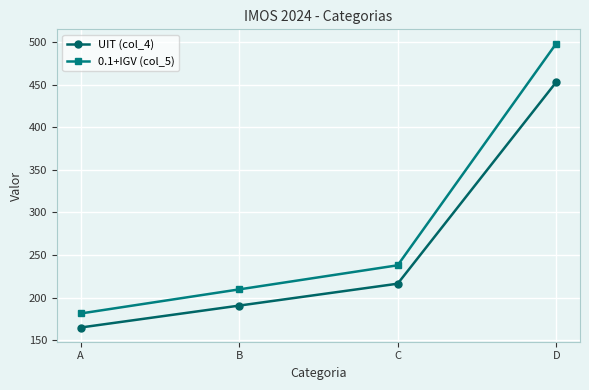

What is the sum of the 0.1+IGV (col_5) values at C and B?

447.5